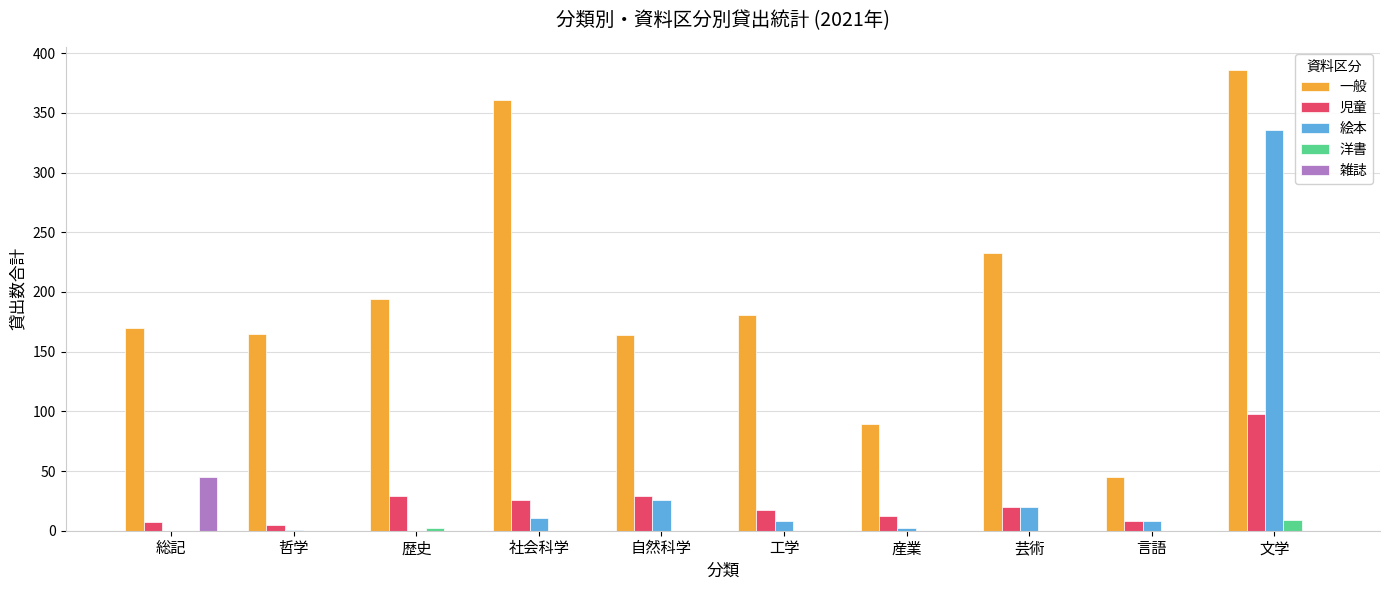

Count the number of data series in this chart.

5